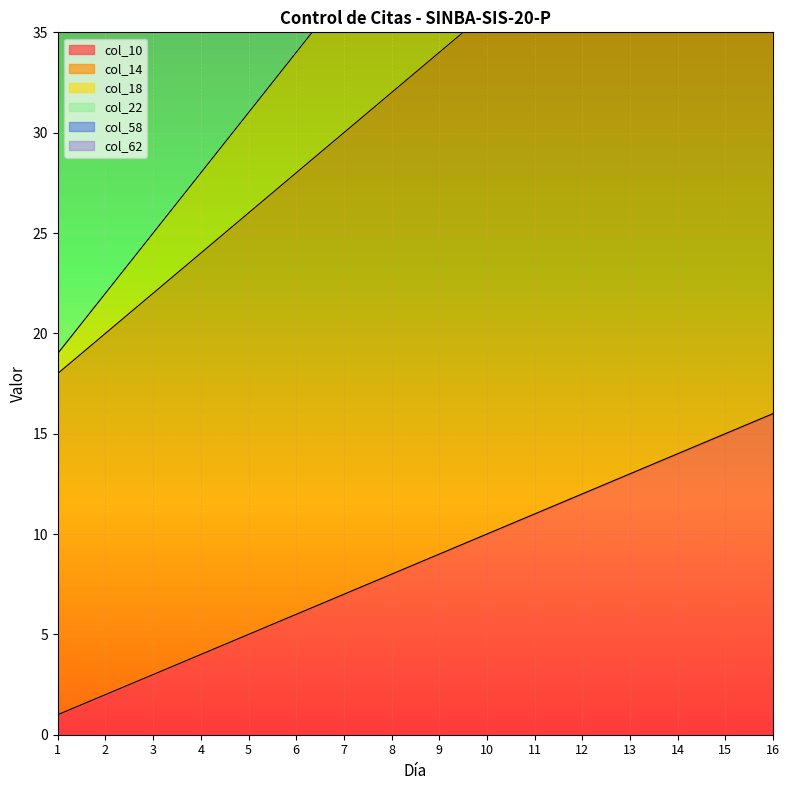

The col_14 series shows 61 at 9. True or false?

False